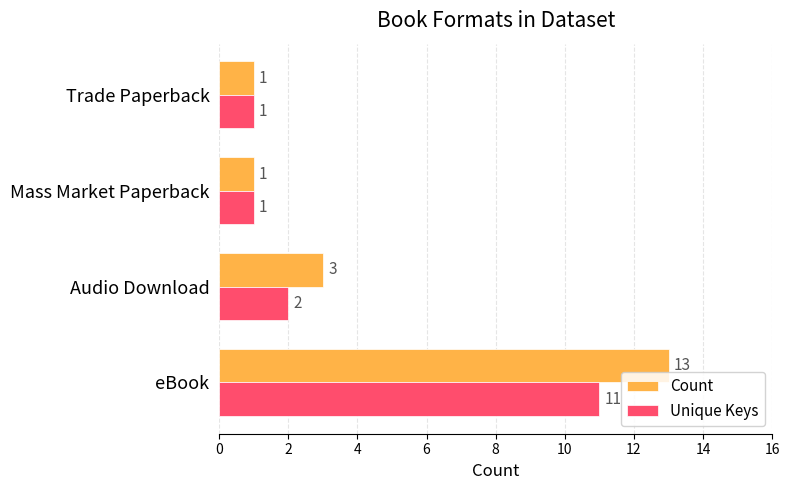

At which category is the sum across all series the highest?

eBook